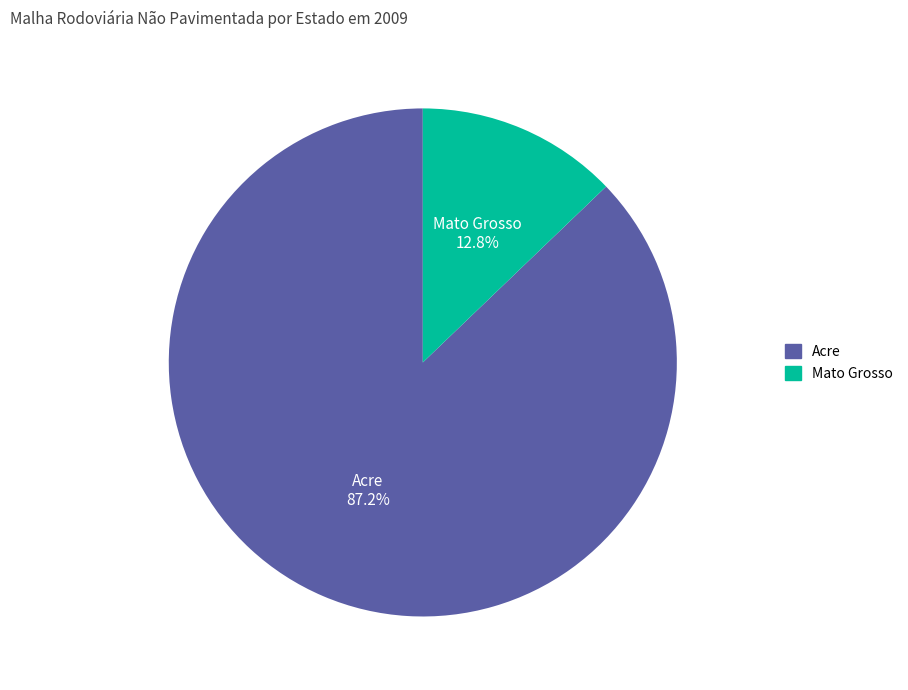

How many segments does this pie chart have?

2